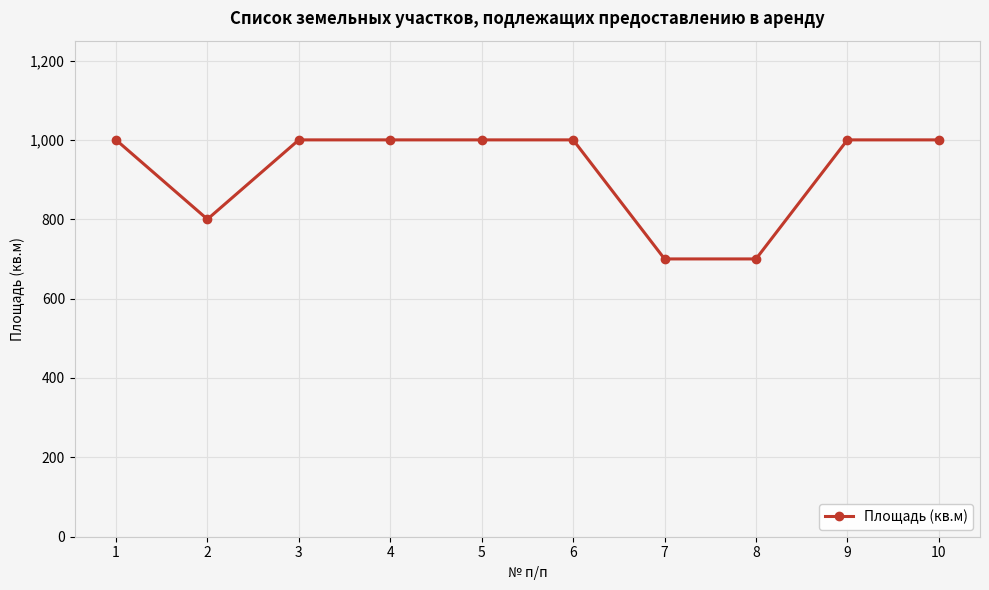

What is the change in value from 7 to 9?

+300